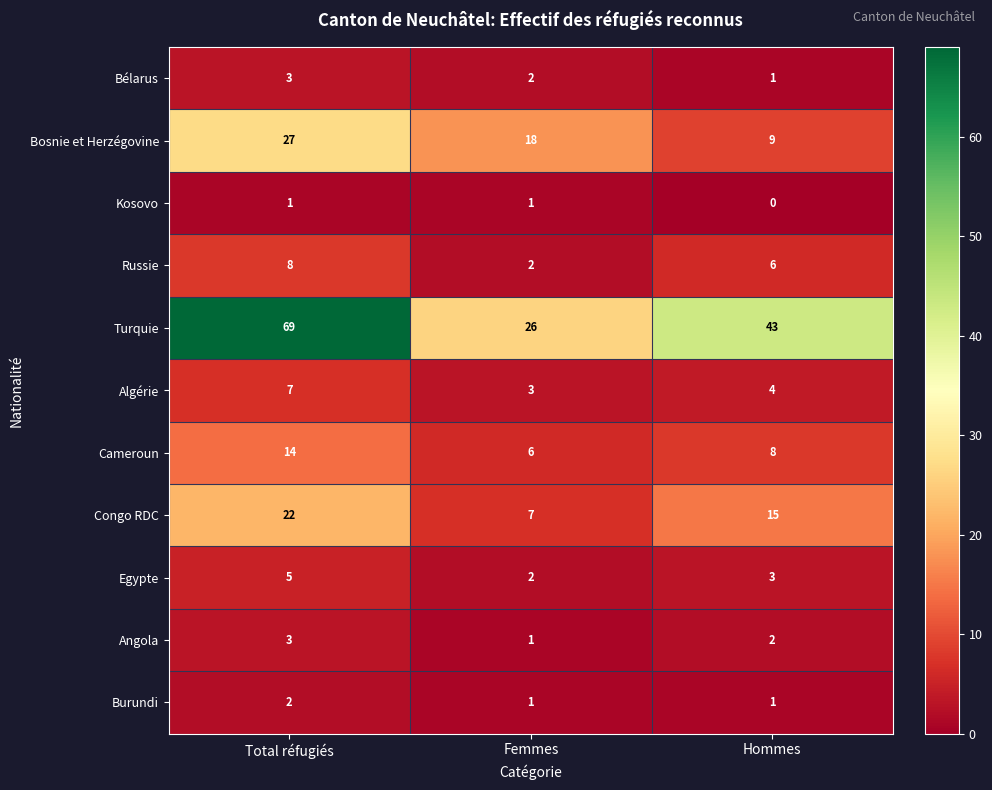

What is the total value across all series at Hommes?

92